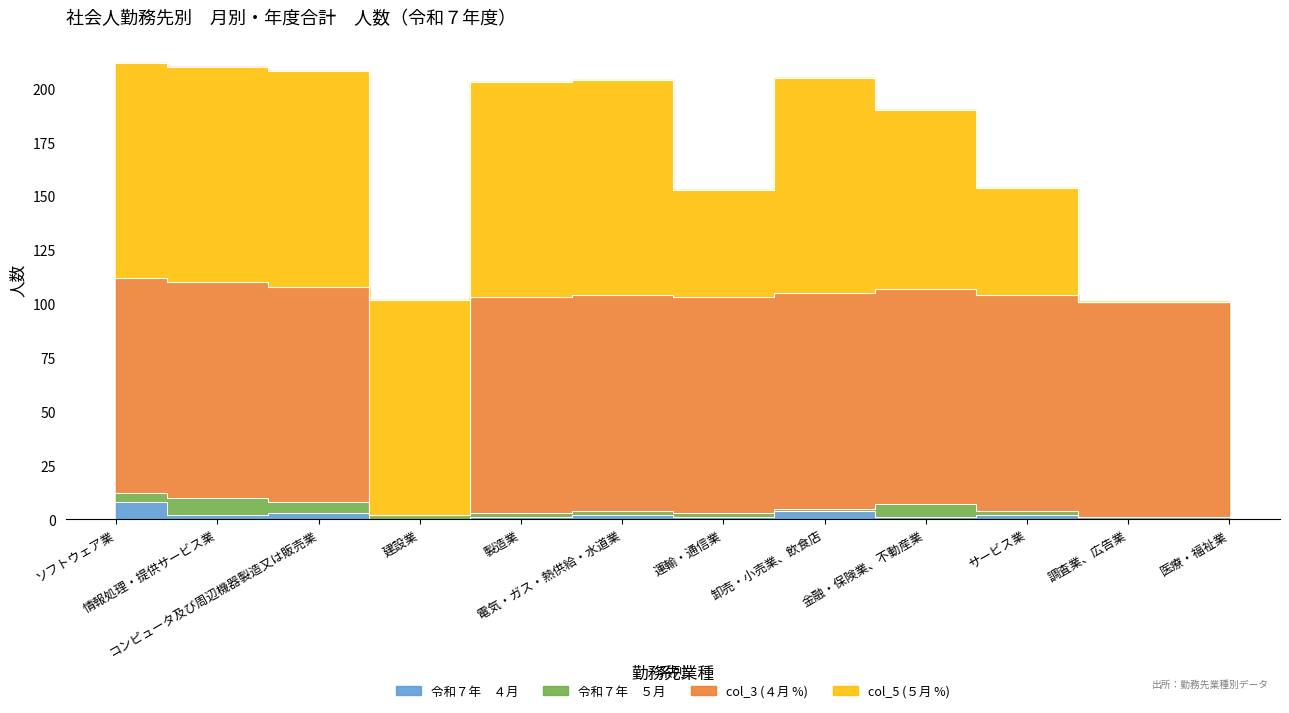

True or false: 令和７年　４月 has a value of 3 at 建設業.

False